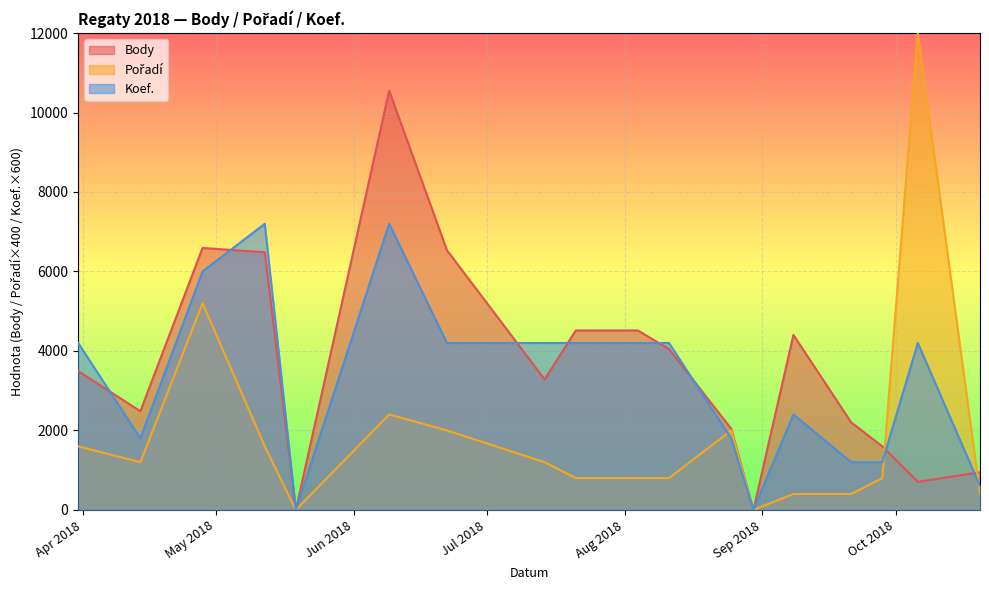

Rank the categories by Pořadí value from highest to lowest.

2018-10-06, 2018-04-28, 2018-06-09, 2018-06-22, 2018-08-25, 2018-03-31, 2018-05-12, 2018-04-14, 2018-07-14, 2018-07-21, 2018-08-04, 2018-08-11, 2018-09-28, 2018-09-08, 2018-09-21, 2018-10-20, 2018-05-19, 2018-08-30